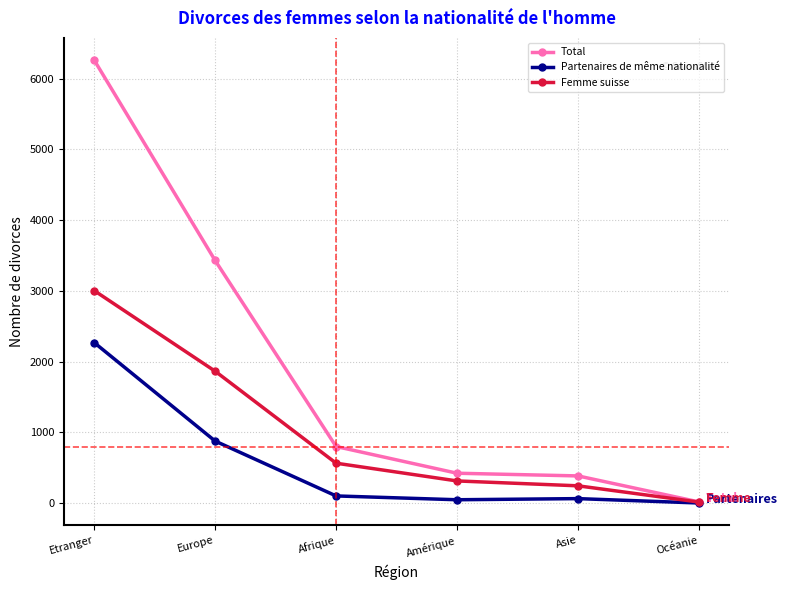

What are all the series names shown in the legend?

Total, Partenaires de même nationalité, Femme suisse